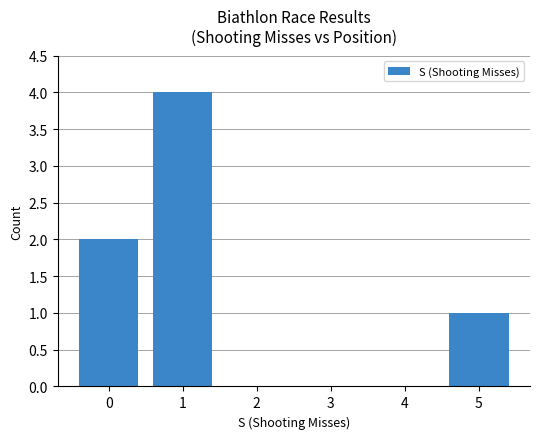

Reading left to right, what are all the values shown in this chart?

0=2	1=4	2=0	3=0	4=0	5=1